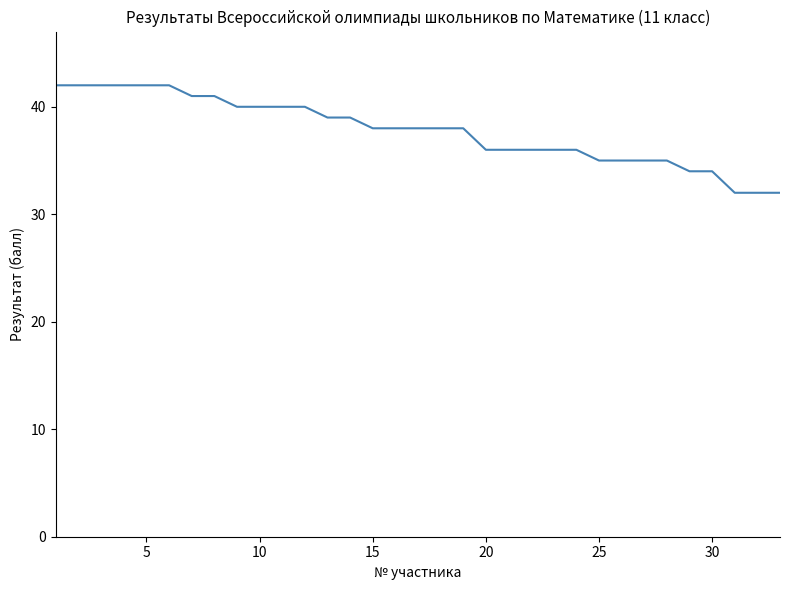

What is the smallest value displayed?

32